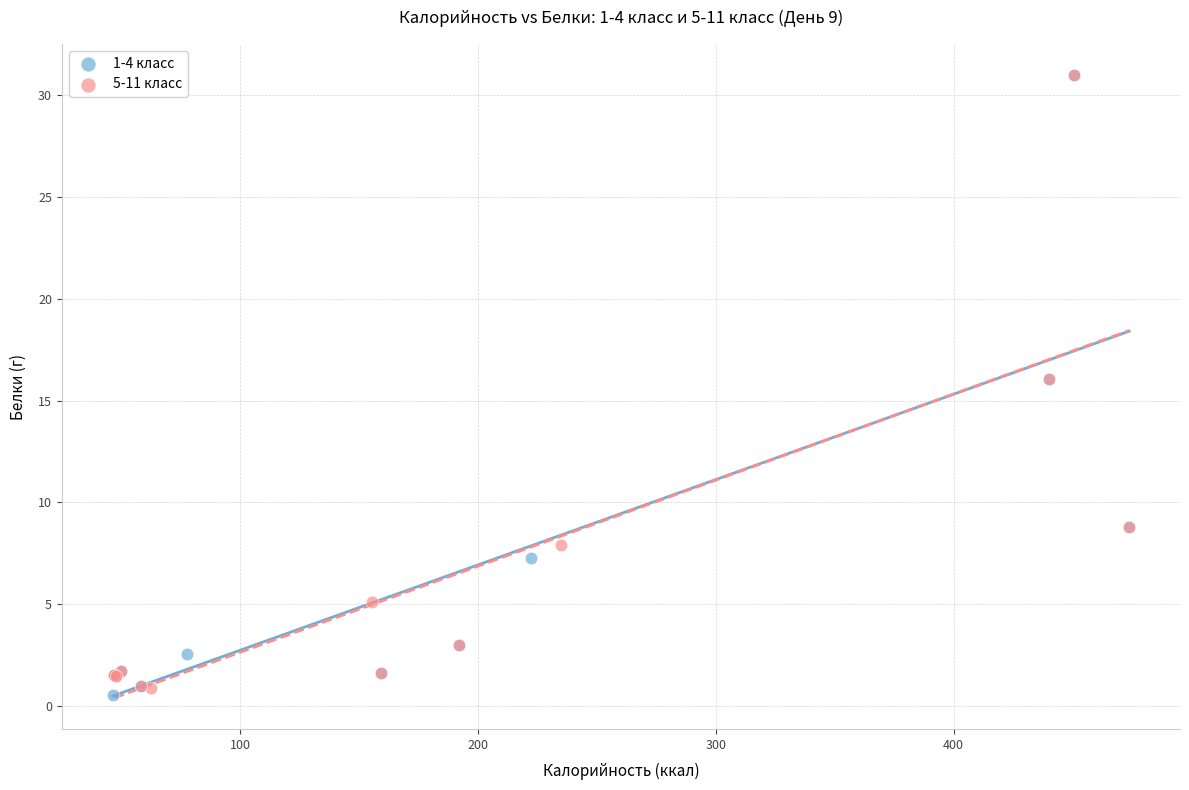

Which series has the largest Y range (max minus min)?

1-4 класс